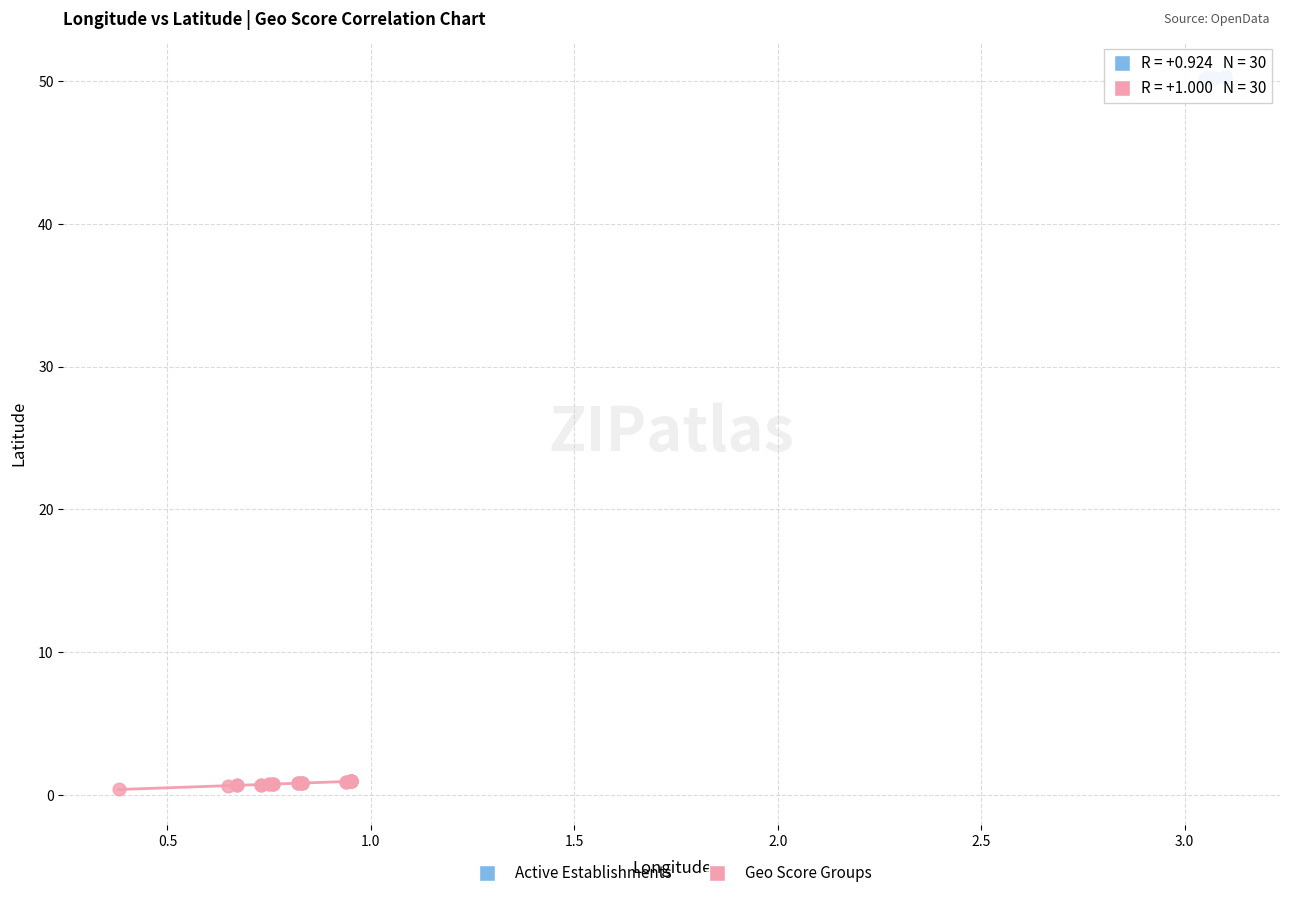

What are all the series names shown in the legend?

Active Establishments, Geo Score Groups